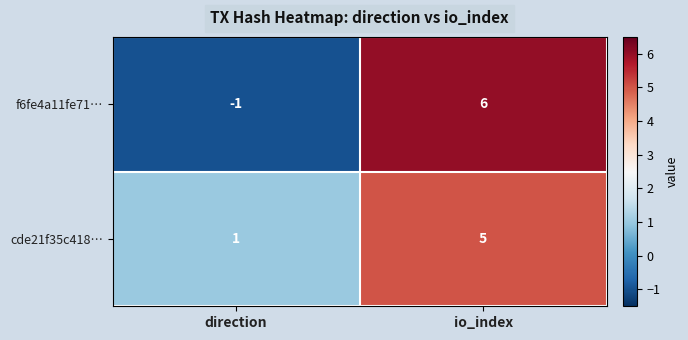

At how many categories does at least one series exceed 5?

1